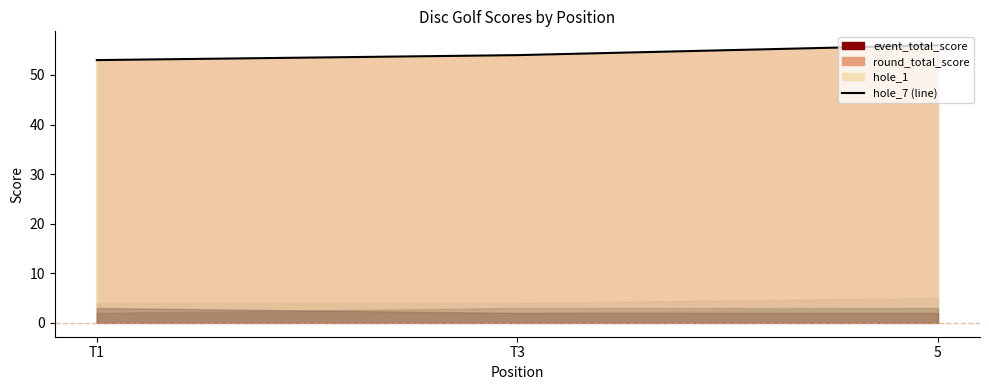

Does the chart display data point markers on the line(s)?

No